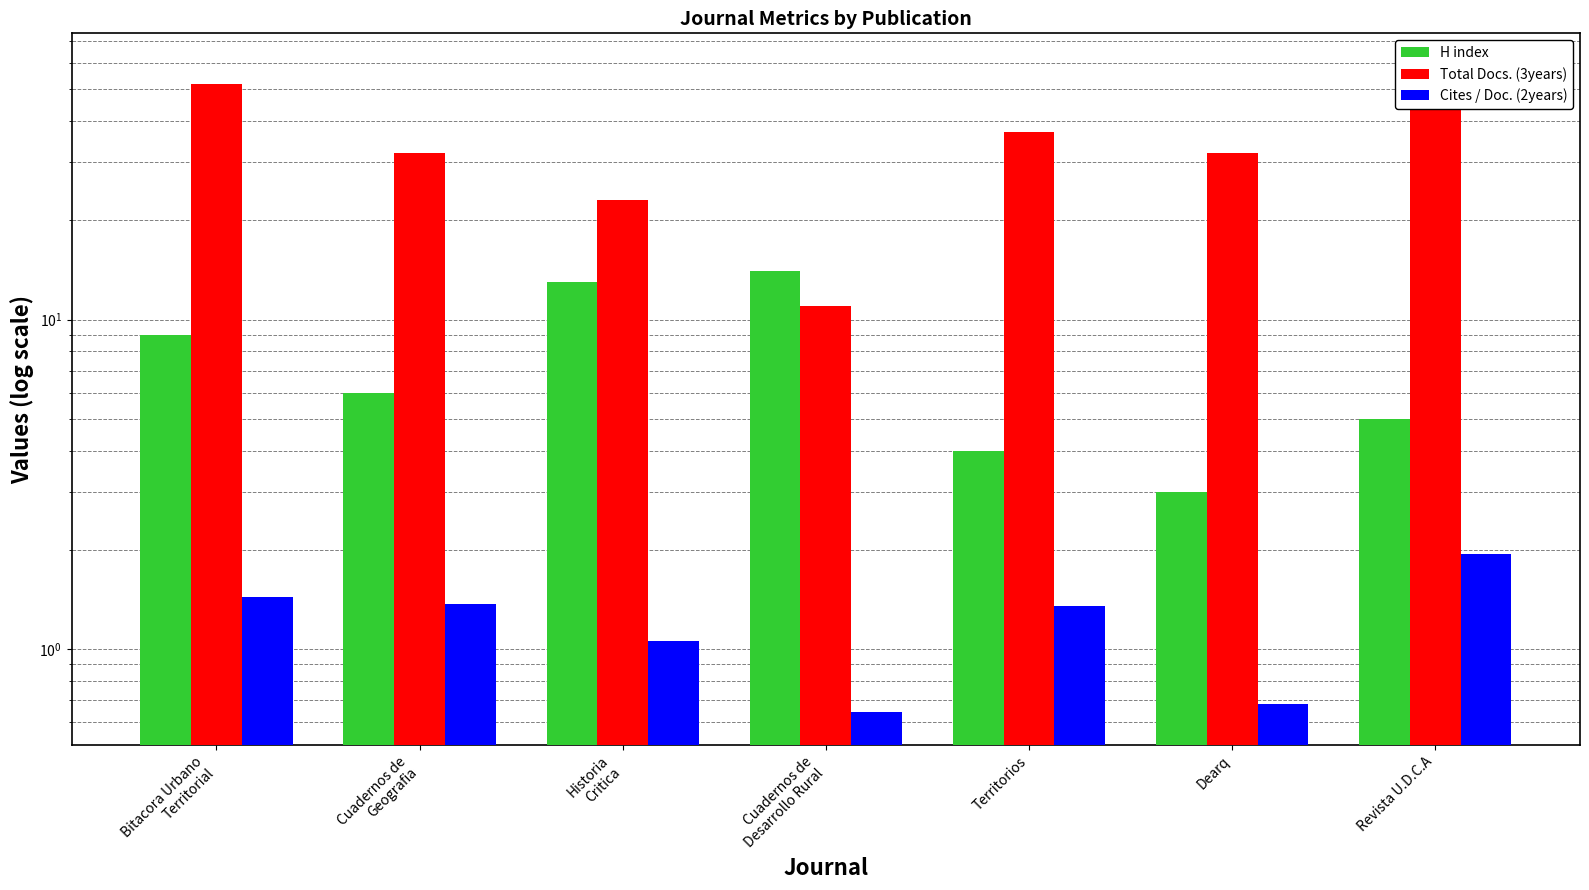

At Cuadernos de
Geografia, list the series in order from largest to smallest.

Total Docs. (3years), H index, Cites / Doc. (2years)